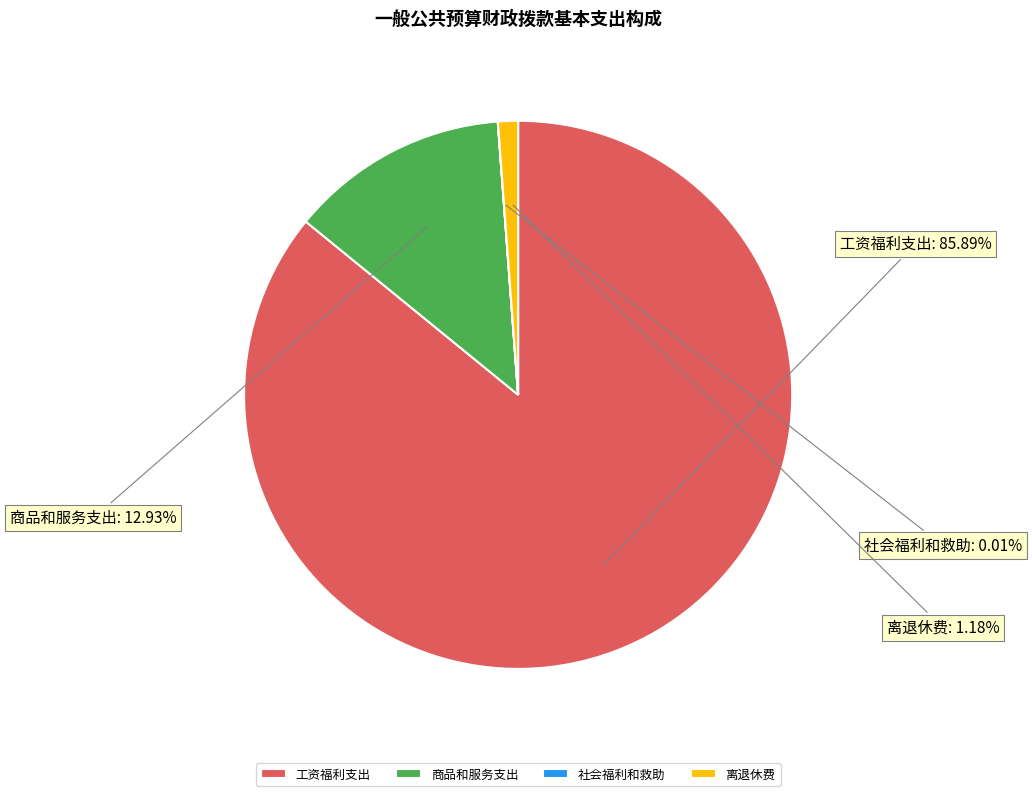

Which category accounts for the majority?

工资福利支出